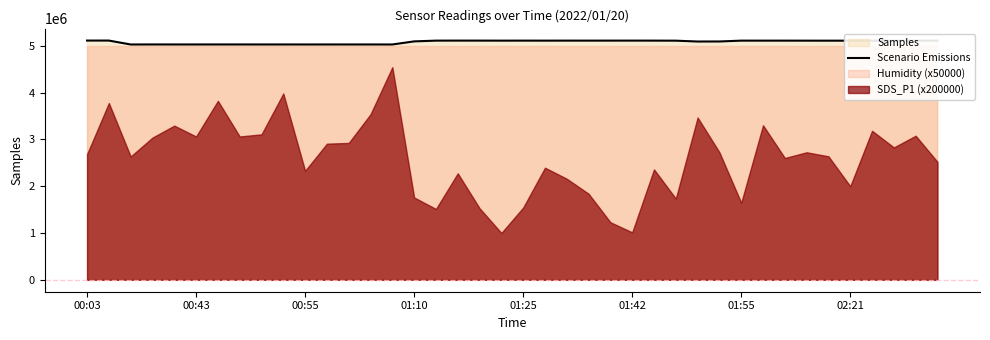

The value at 36 is 3211102. True or false?

False